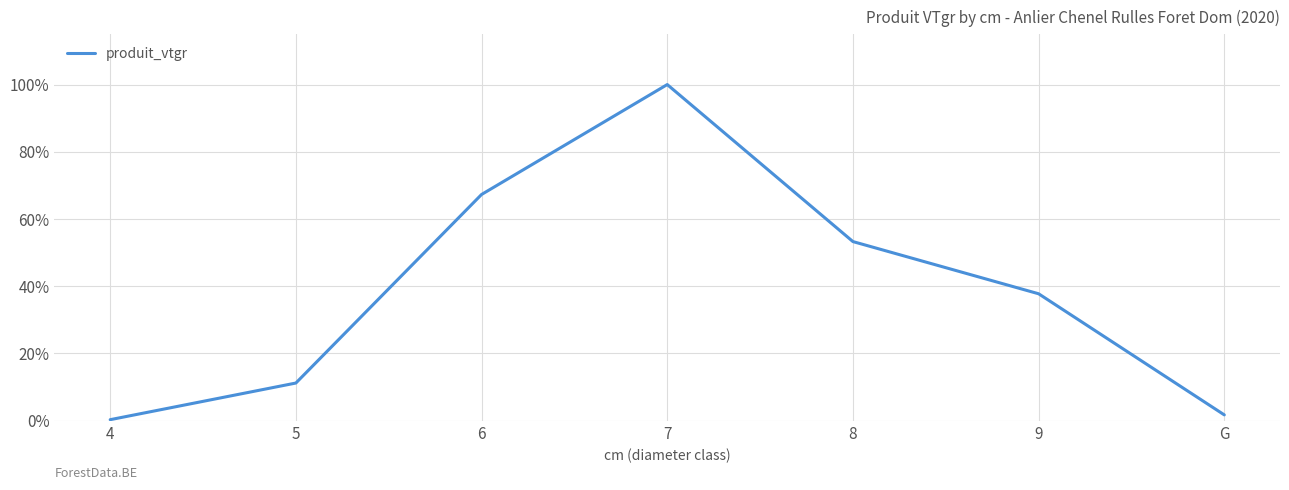

Is this an area chart (filled region under the line)?

No